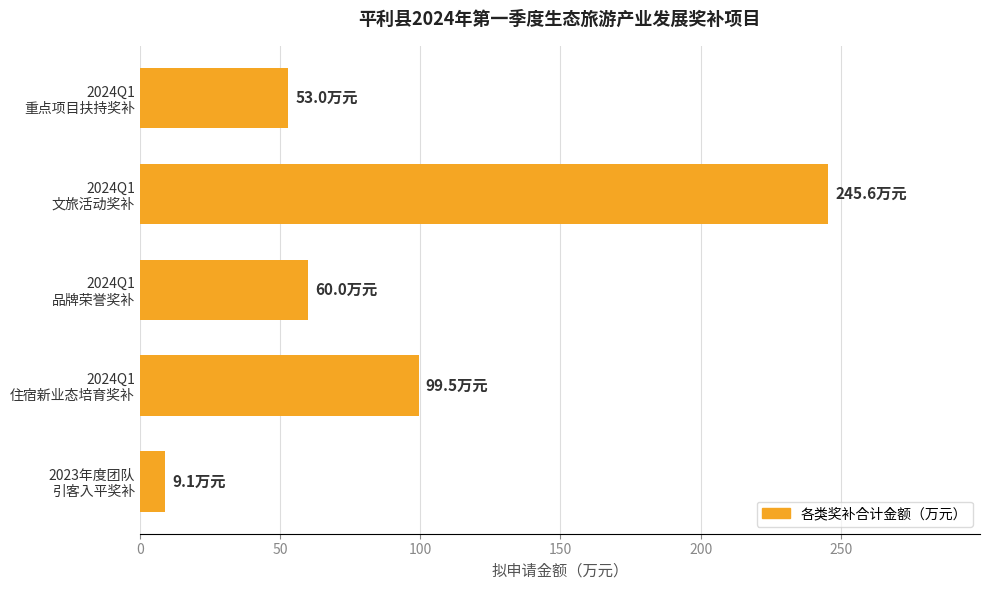

Reading bottom to top, what are all the values shown in this chart?

9.1	99.5	60.0	245.6	53.0